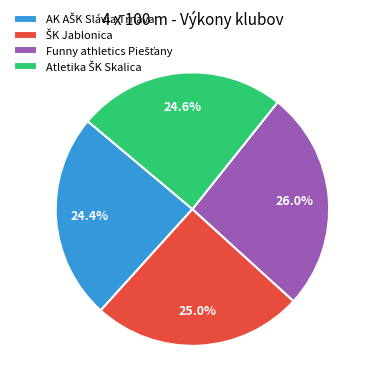

Is there a majority slice in this chart?

No